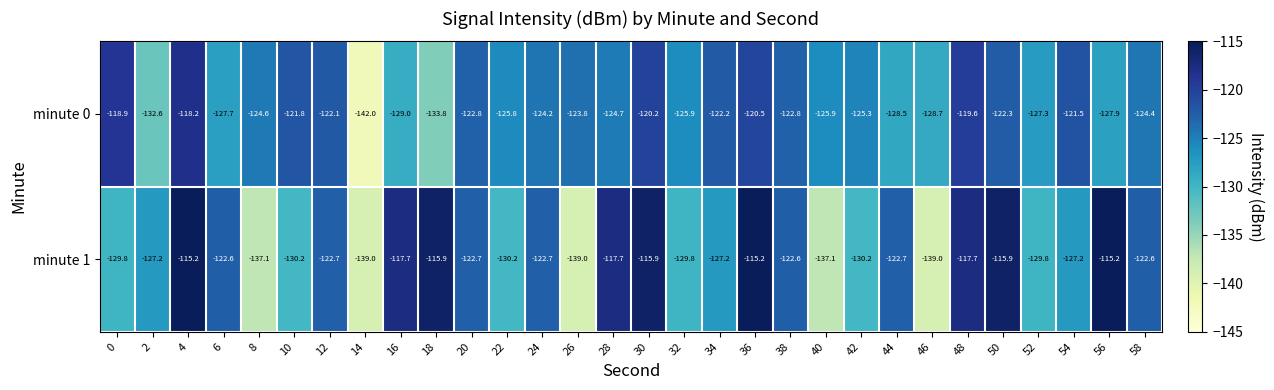

Where does the minute 1 series first go above -122?

4